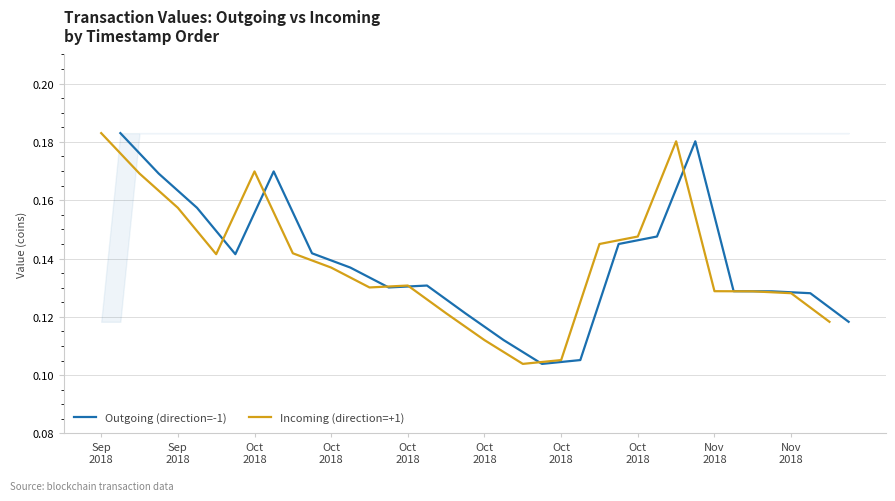

How many lines are shown in the chart?

2